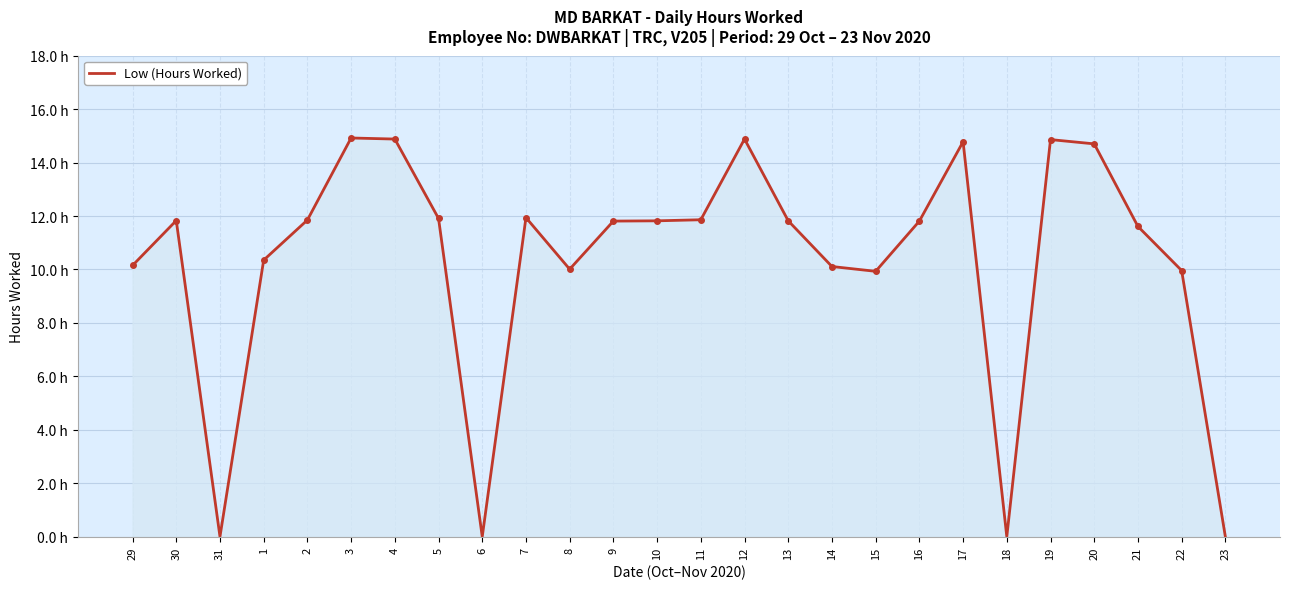

Reading right to left, what are all the values shown in this chart?

23=0.0	22=10.0	21=11.6	20=14.7	19=14.9	18=0.0	17=14.8	16=11.8	15=9.9	14=10.1	13=11.8	12=14.9	11=11.9	10=11.8	9=11.8	8=10.0	7=11.9	6=0.0	5=11.9	4=14.9	3=14.9	2=11.8	1=10.3	31=0.0	30=11.8	29=10.2